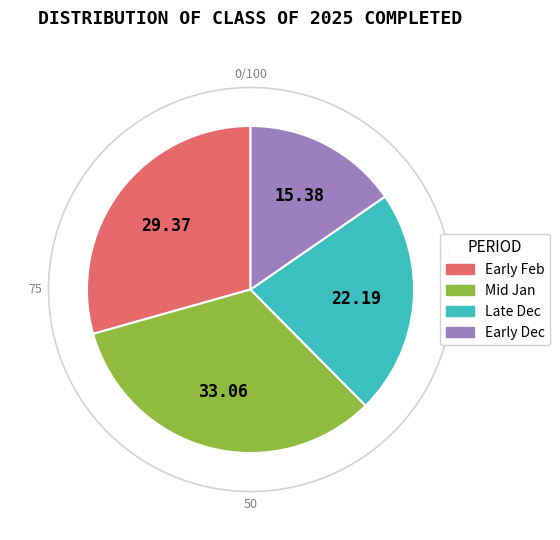

Is there a majority slice in this chart?

No